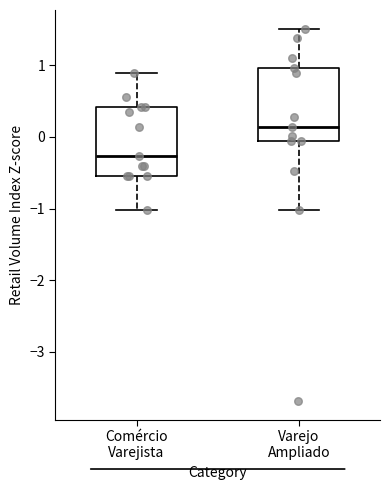

Which box's median line is the lowest?

Comércio Varejista